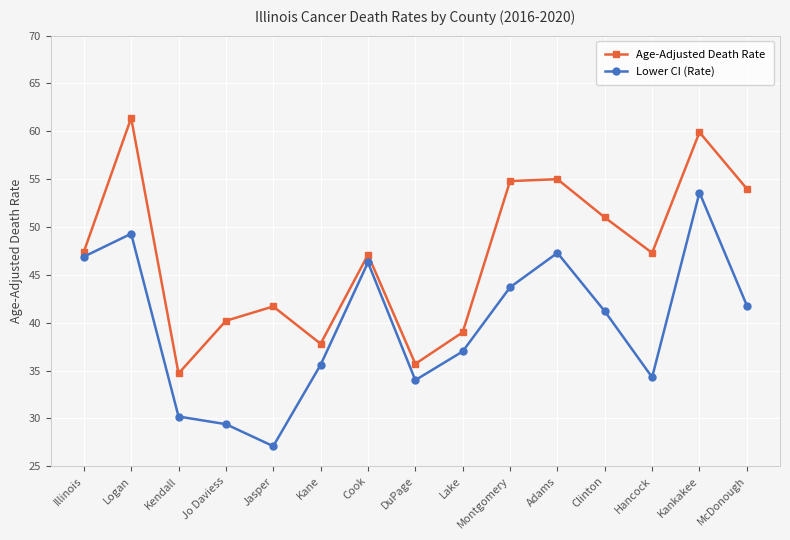

At which category does Lower CI (Rate) reach its first local valley?

Jasper